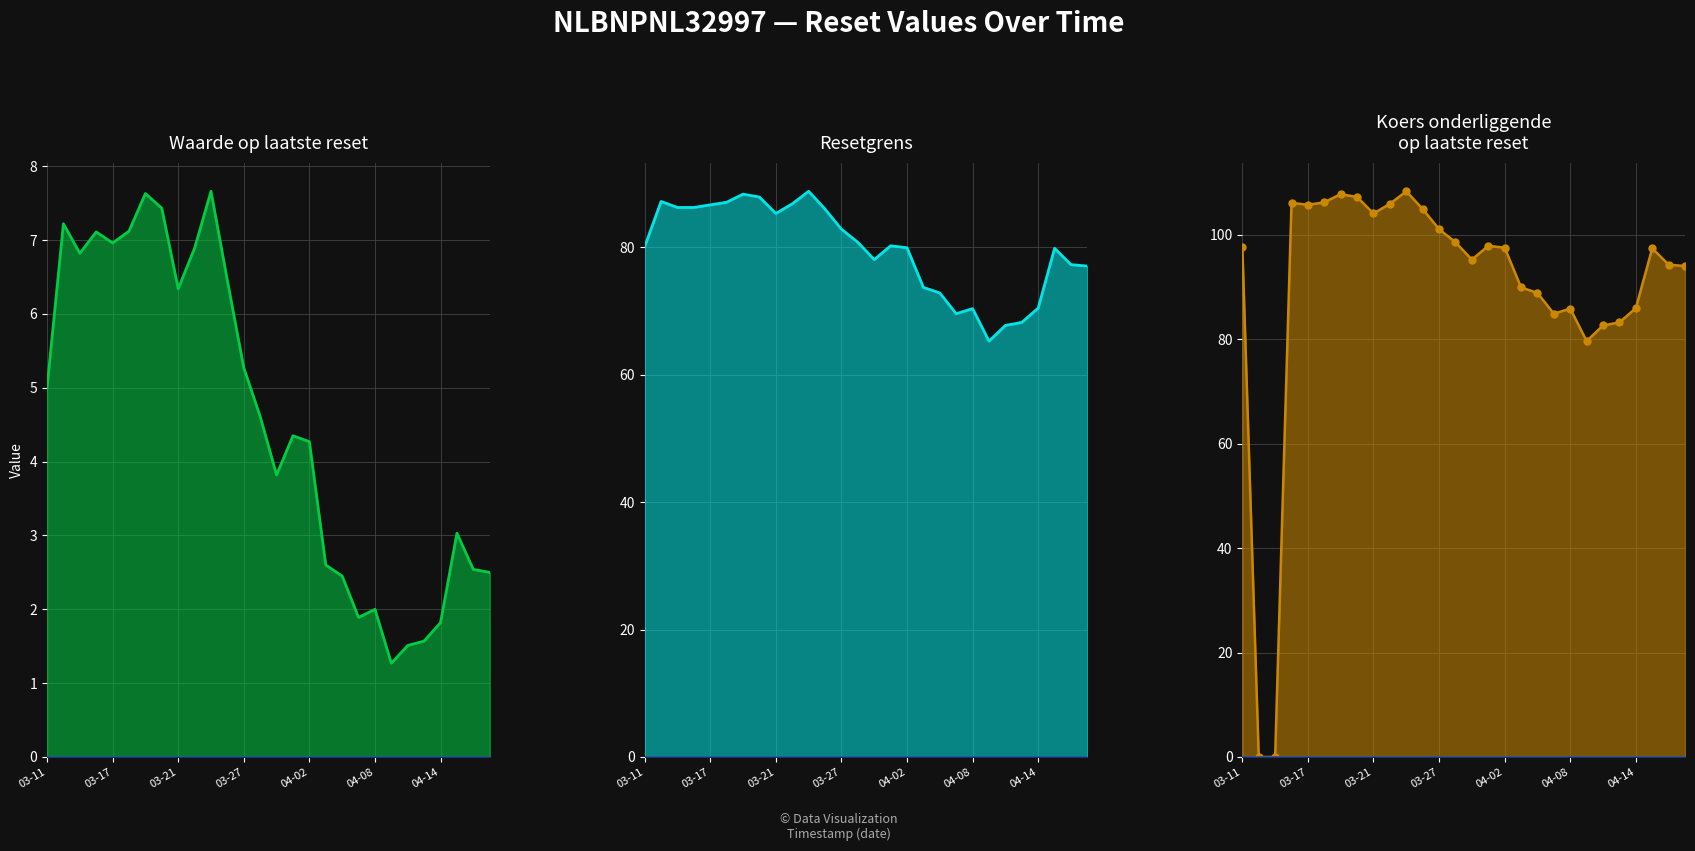

Rank the series by their maximum value, from lowest to highest.

Waarde op laatste reset line, Resetgrens line, Koers onderliggende op laatste reset line